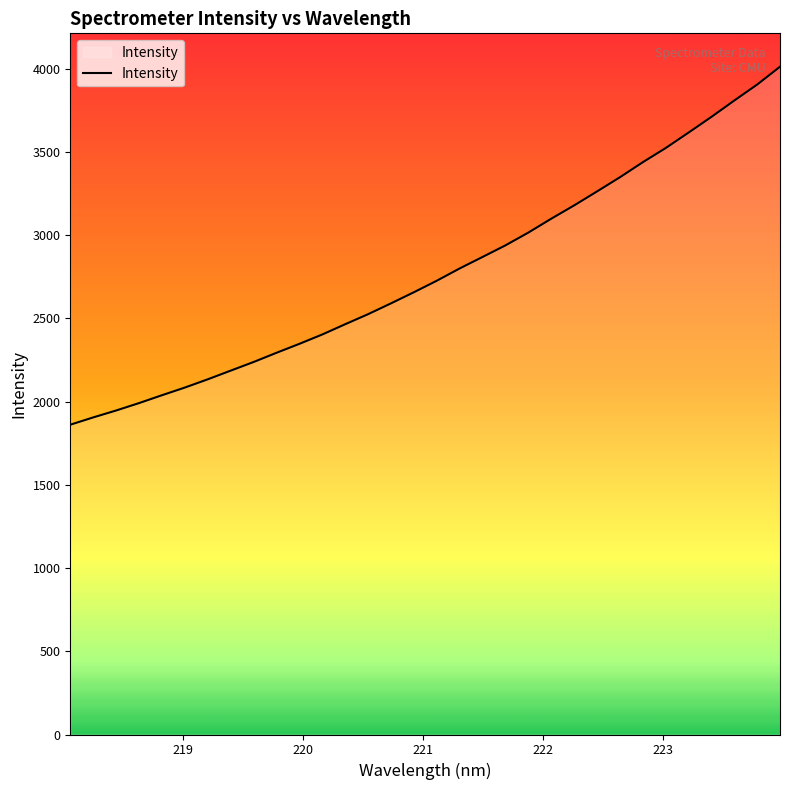

What is the greatest value displayed?

4011.7